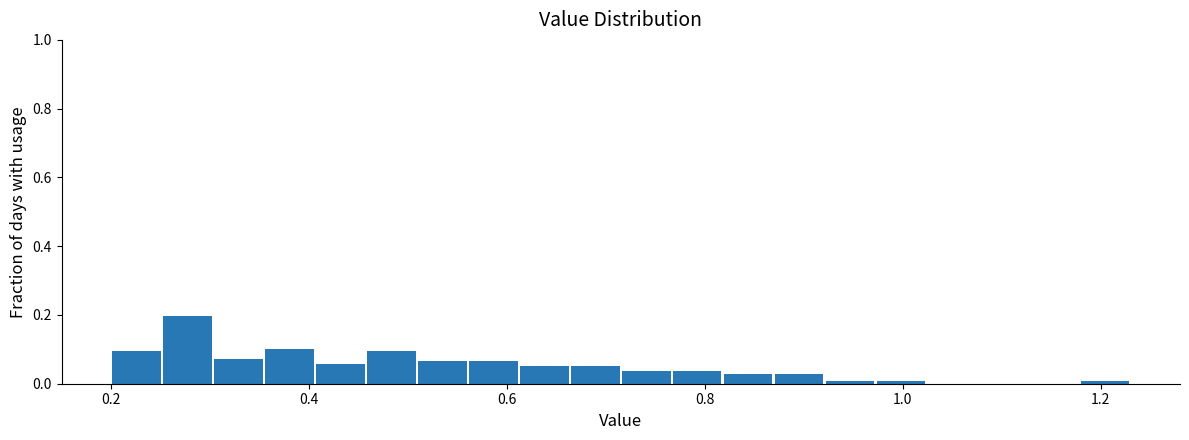

Read against the x-axis, roughly where is the centre of the tallest bar?

0.28